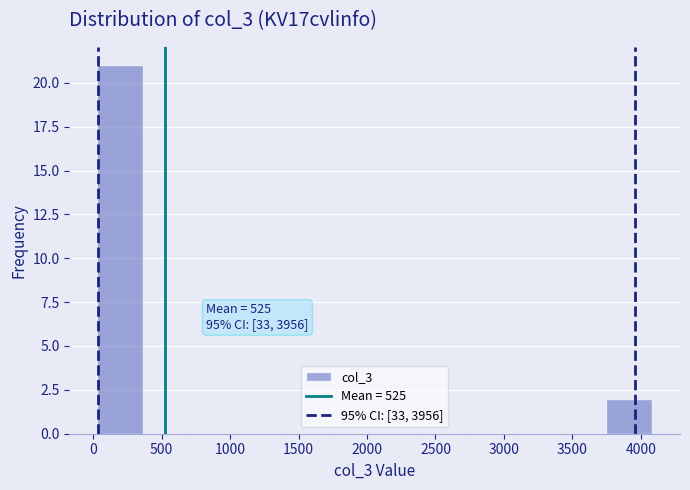

Which range on the x-axis has the tallest bar?

50 to 350